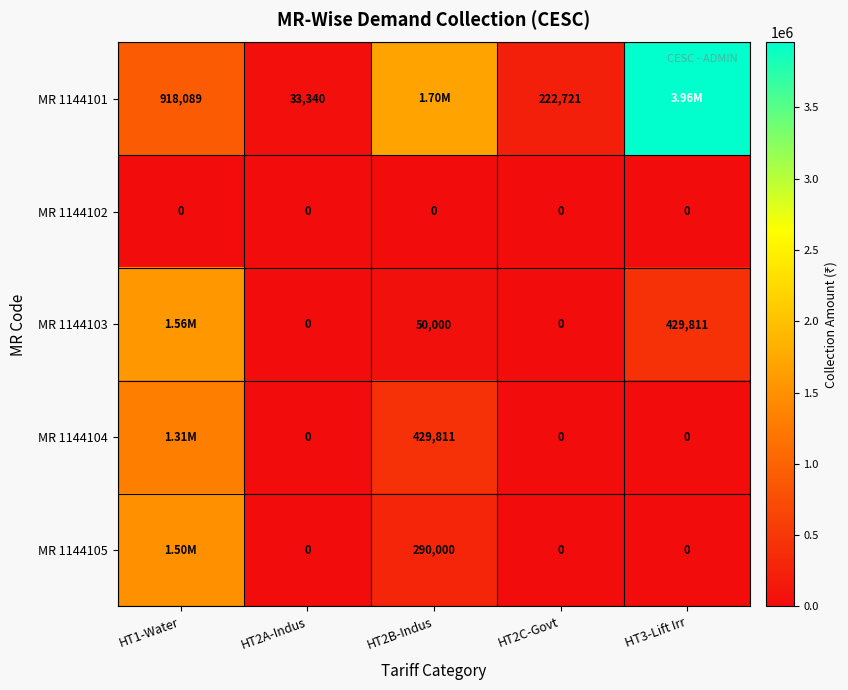

What is the difference between the highest and lowest values at HT2A-Indus?

33340